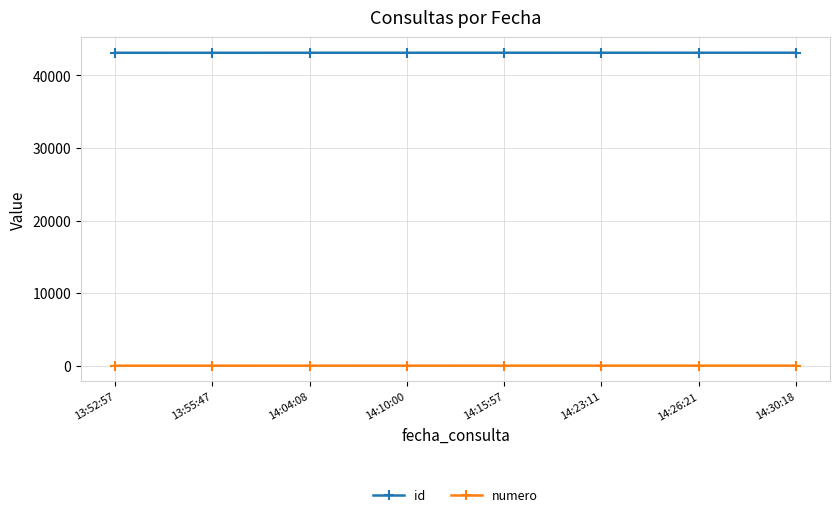

Does the chart have visible grid lines?

Yes